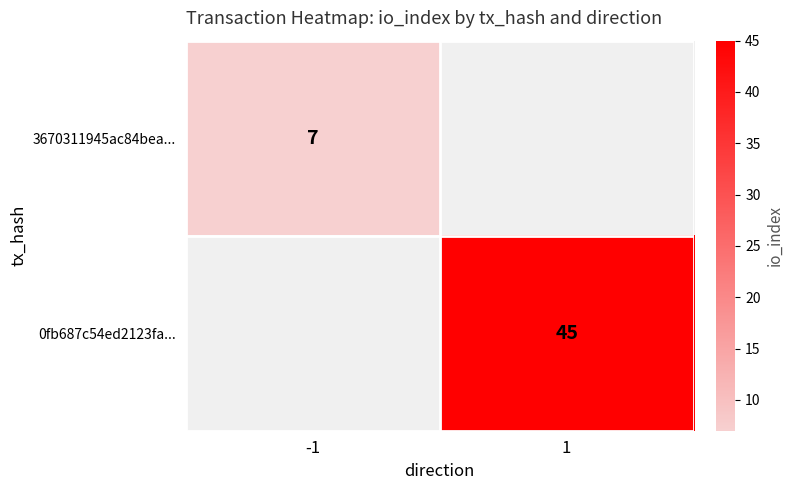

Between -1 and 1, which is larger?

1